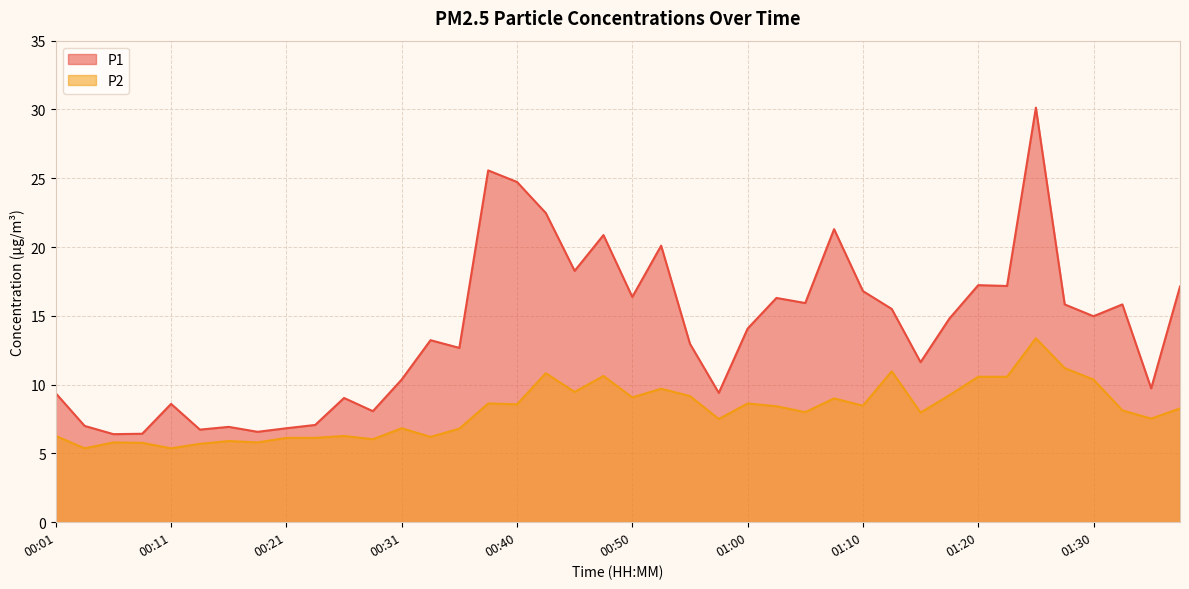

Reading right to left, extract all data points from this chart.

P1: 17.1	9.7	15.8	15.0	15.8	30.1	17.2	17.2	14.8	11.6	15.5	16.8	21.3	15.9	16.3	14.1	9.4	13.0	20.1	16.4	20.9	18.3	22.5	24.7	25.6	12.7	13.2	10.4	8.1	9.0	7.1	6.8	6.6	6.9	6.7	8.6	6.4	6.4	7.0	9.4
P2: 8.3	7.5	8.1	10.4	11.2	13.4	10.6	10.6	9.2	8.0	11.0	8.5	9.0	8.0	8.4	8.6	7.5	9.2	9.7	9.1	10.6	9.5	10.8	8.6	8.6	6.8	6.2	6.8	6.0	6.3	6.1	6.1	5.8	5.9	5.7	5.4	5.8	5.8	5.4	6.3